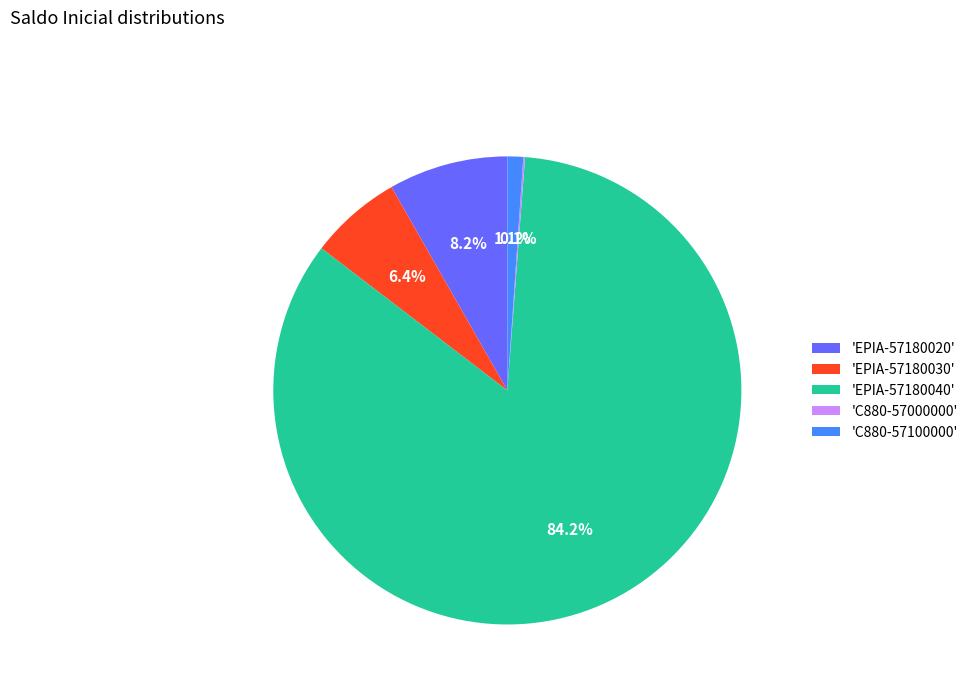

What portion of the pie excludes 'EPIA-57180030'?

93.6%